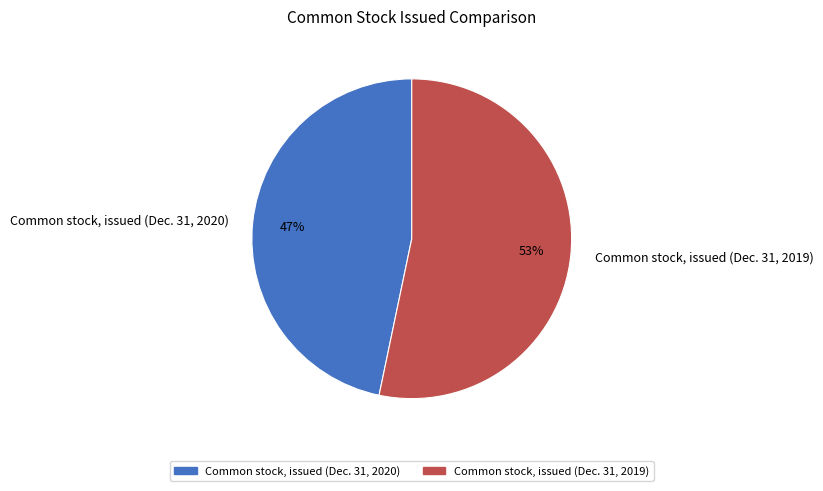

How many segments does this pie chart have?

2